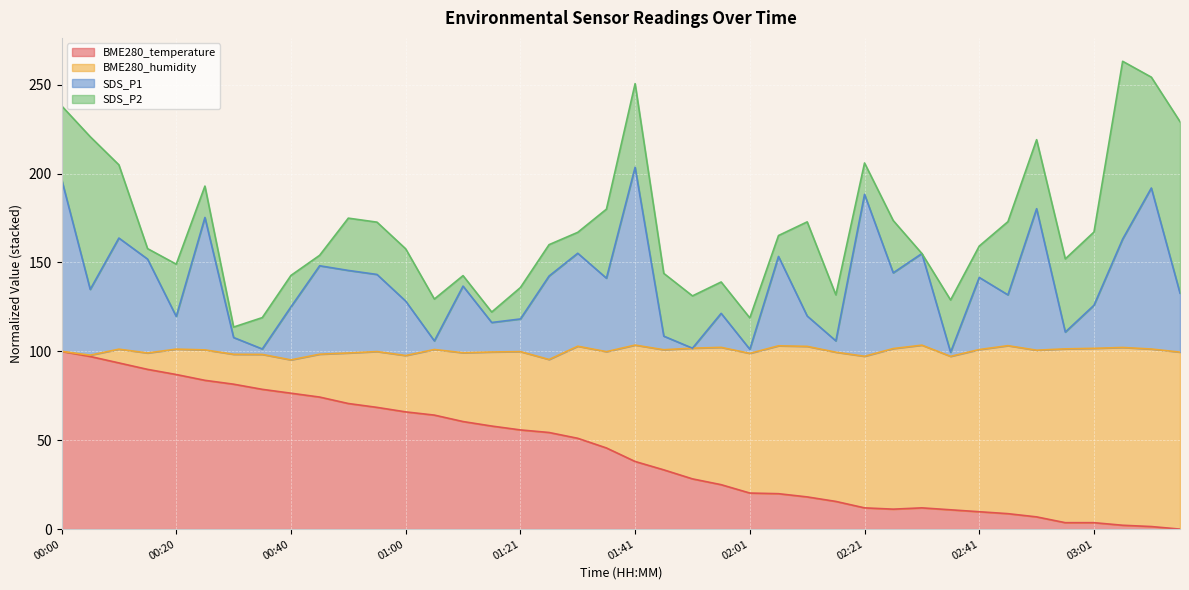

In BME280_temperature, how many points are lower than both neighbors (excluding endpoints)?

1